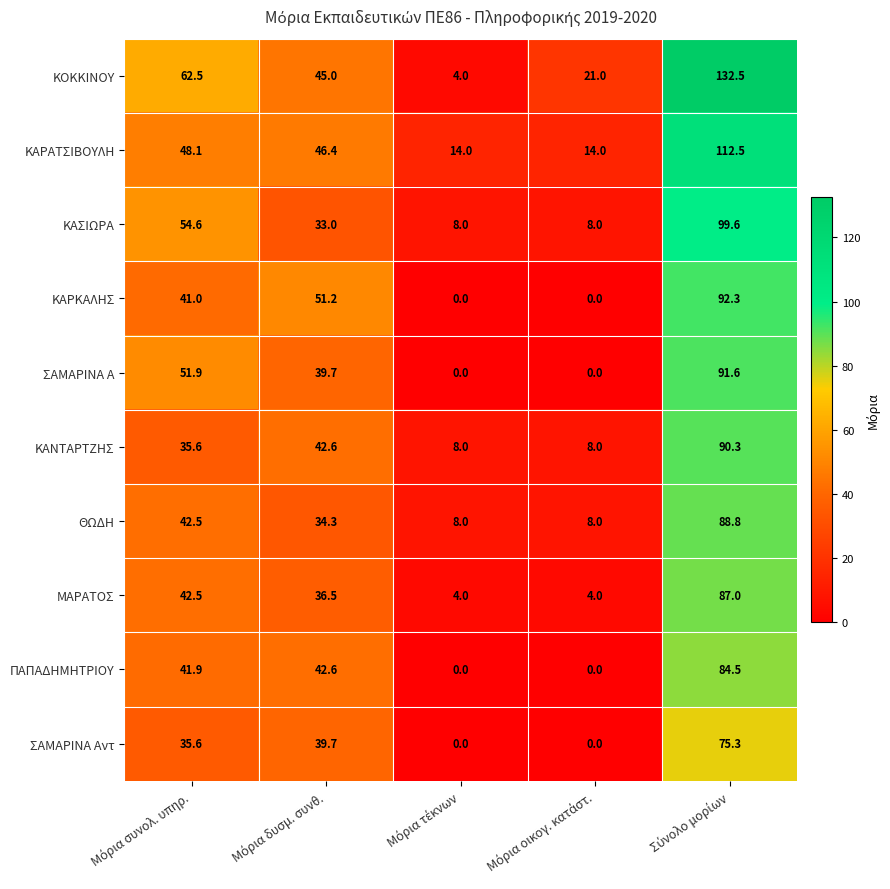

List the series in order of their peak value, highest first.

ΚΟΚΚΙΝΟΥ, ΚΑΡΑΤΣΙΒΟΥΛΗ, ΚΑΣΙΩΡΑ, ΚΑΡΚΑΛΗΣ, ΣΑΜΑΡΙΝΑ Α, ΚΑΝΤΑΡΤΖΗΣ, ΘΩΔΗ, ΜΑΡΑΤΟΣ, ΠΑΠΑΔΗΜΗΤΡΙΟΥ, ΣΑΜΑΡΙΝΑ Αντ